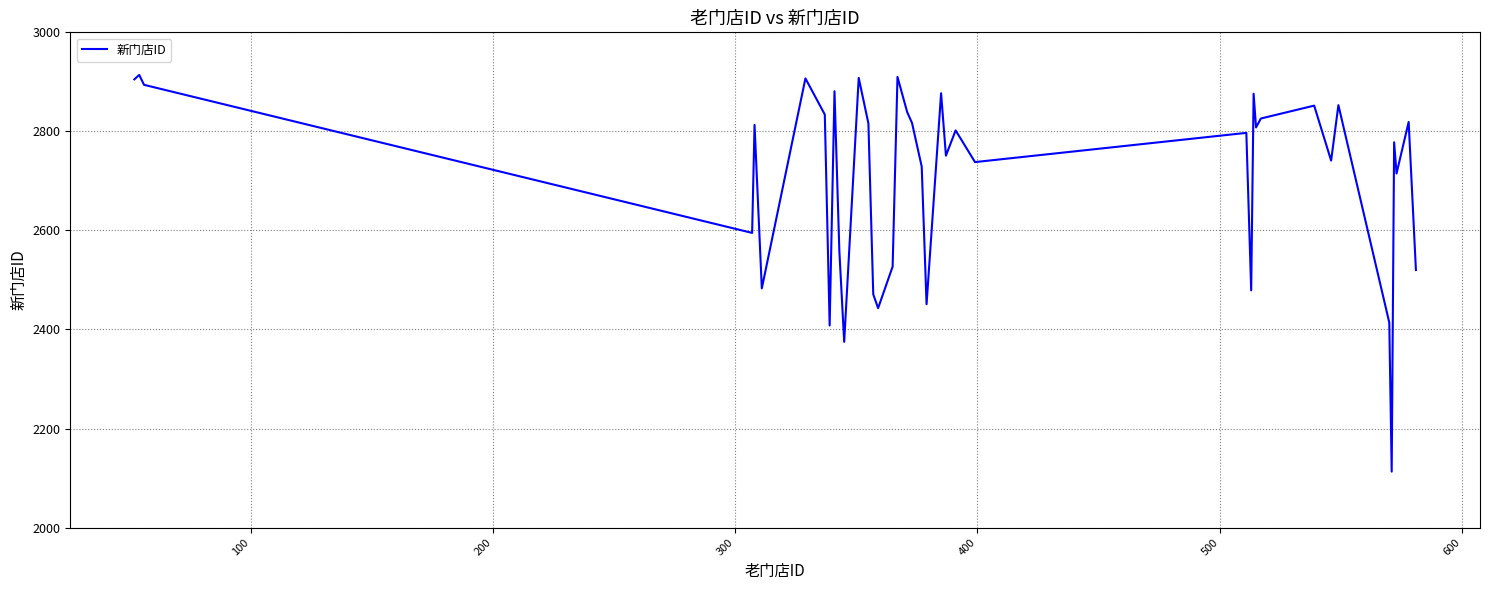

What is the minimum value shown in the chart?

2113